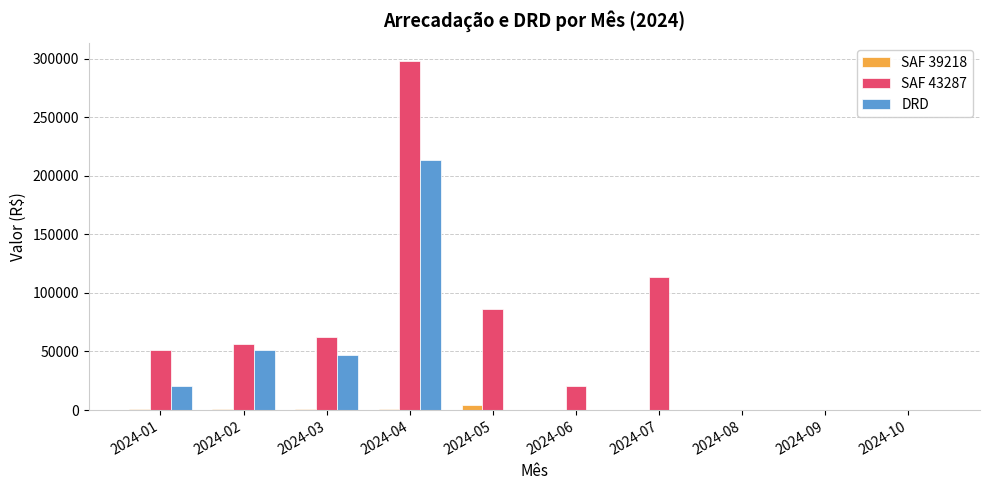

What is the sum of all SAF 43287 values?

690165.7